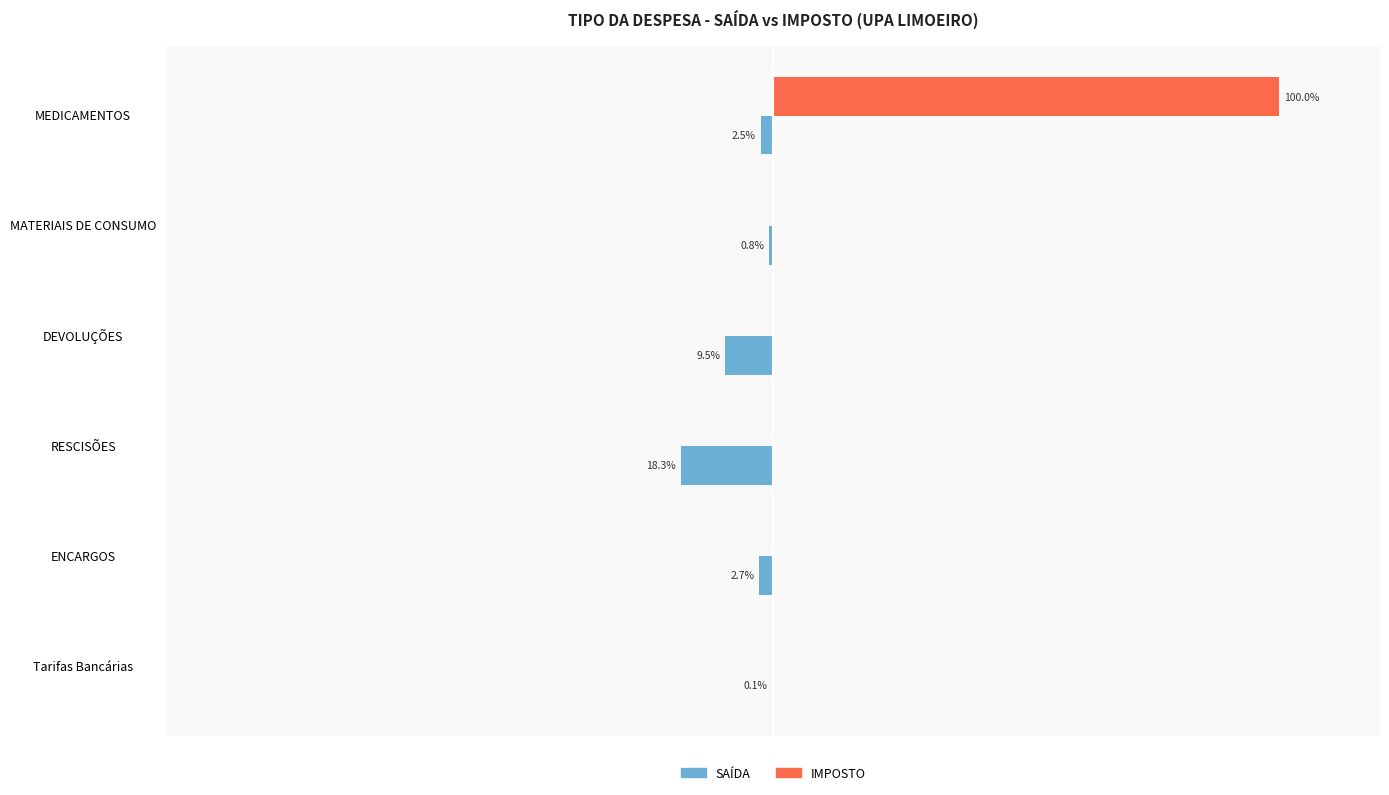

What are all the series names shown in the legend?

SAÍDA, IMPOSTO